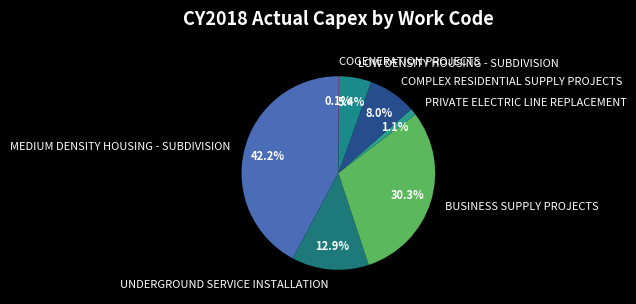

Which category has the biggest portion of the pie?

MEDIUM DENSITY HOUSING - SUBDIVISION